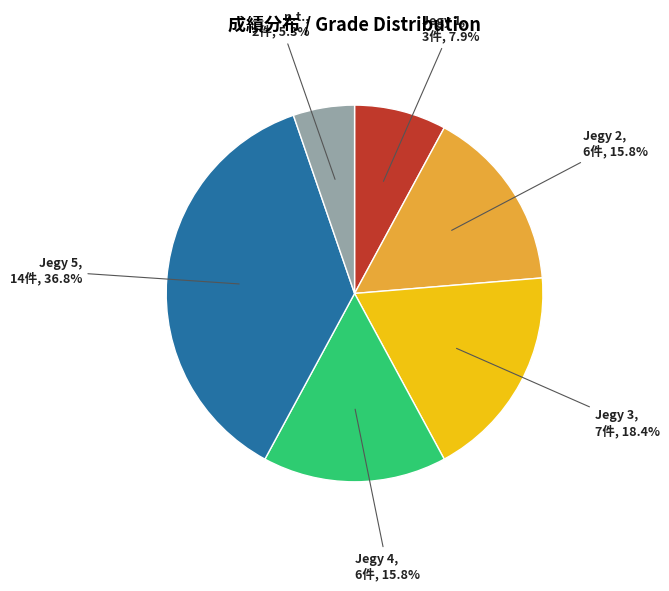

Is there a majority slice in this chart?

No